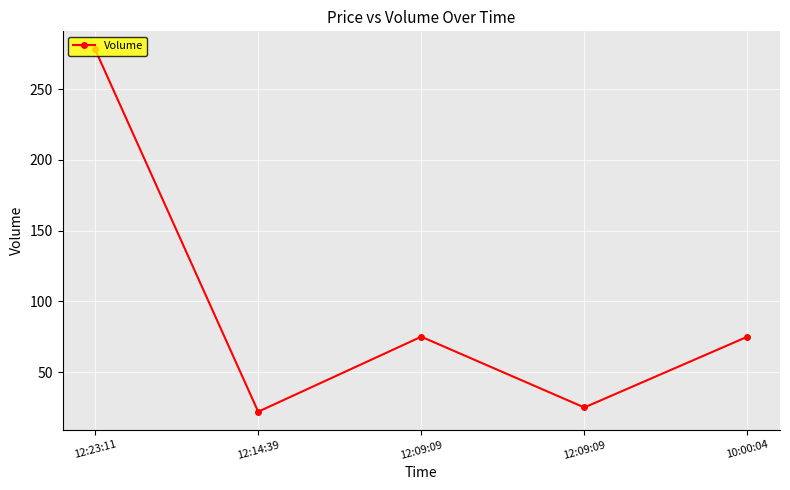

Where is the first local minimum?

12:14:39